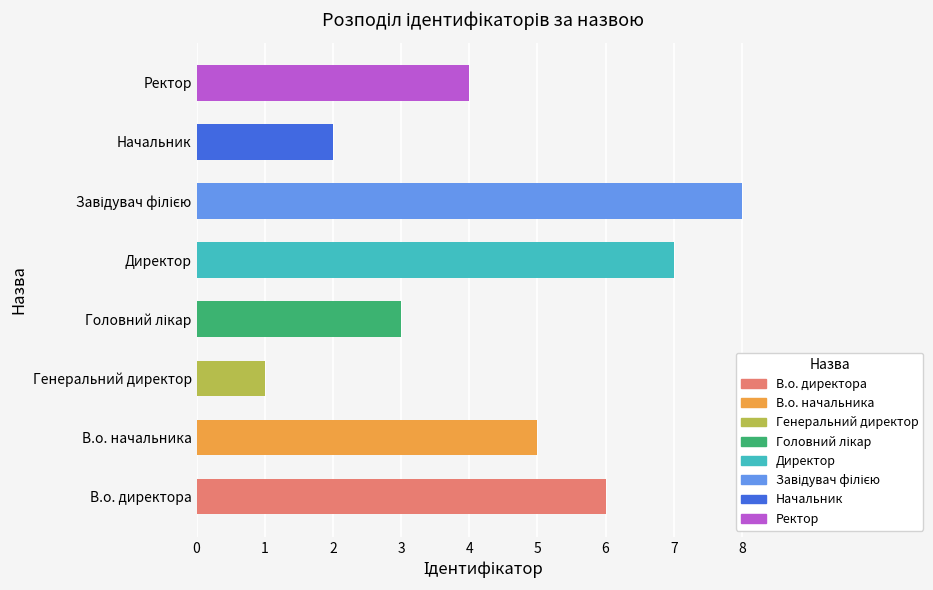

Which category has the lowest value across all series?

Генеральний директор